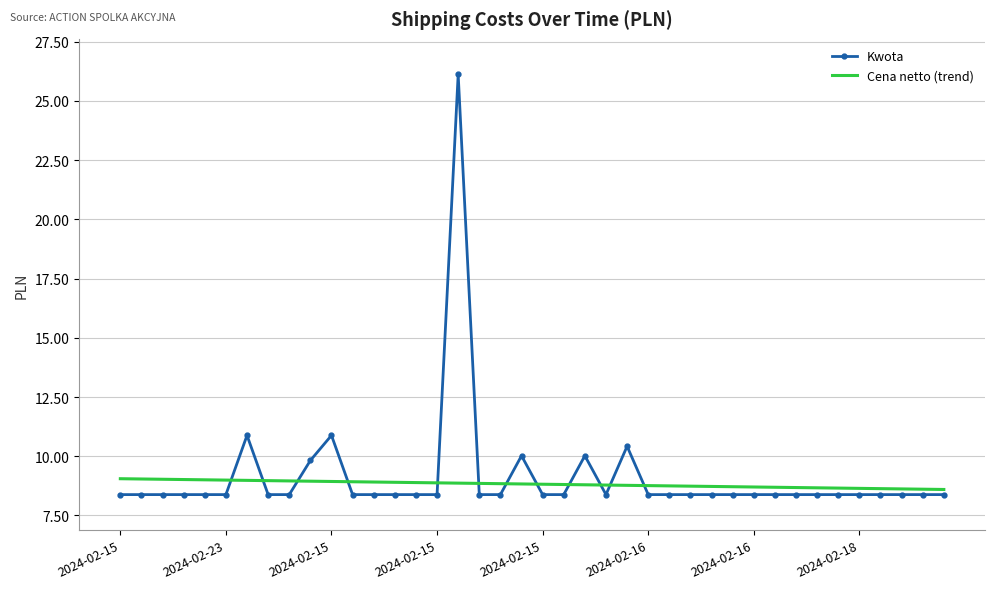

What is the sum of all Cena netto (trend) values?

352.9